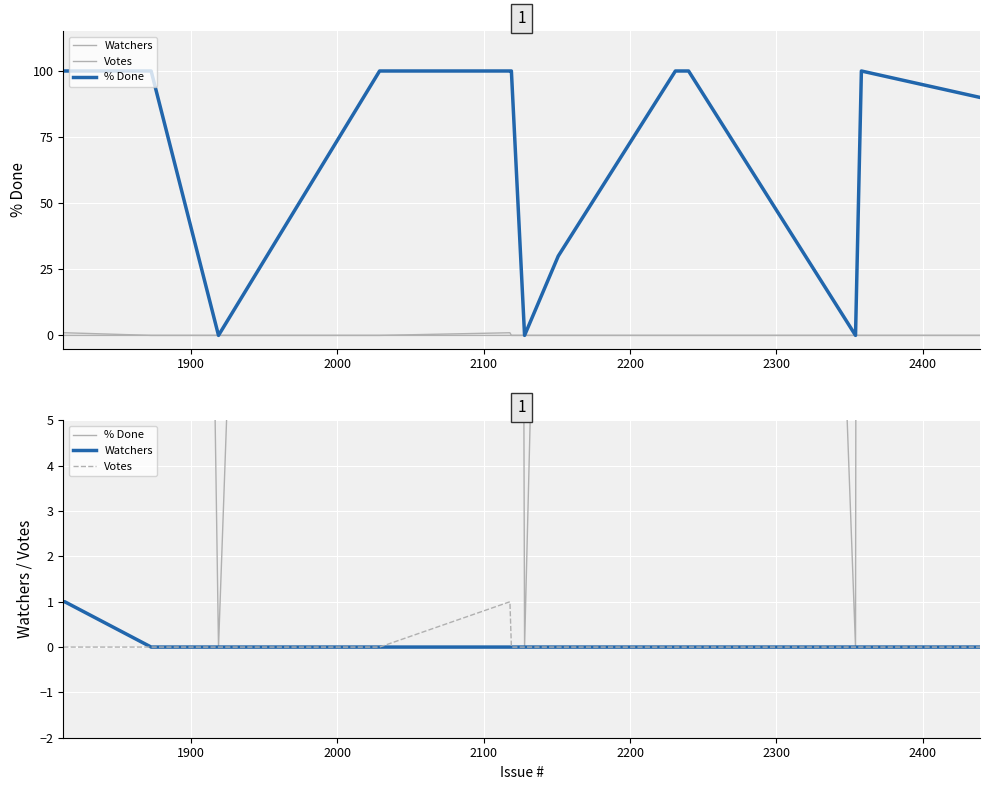

At which label is Watchers closest to 0?

2000